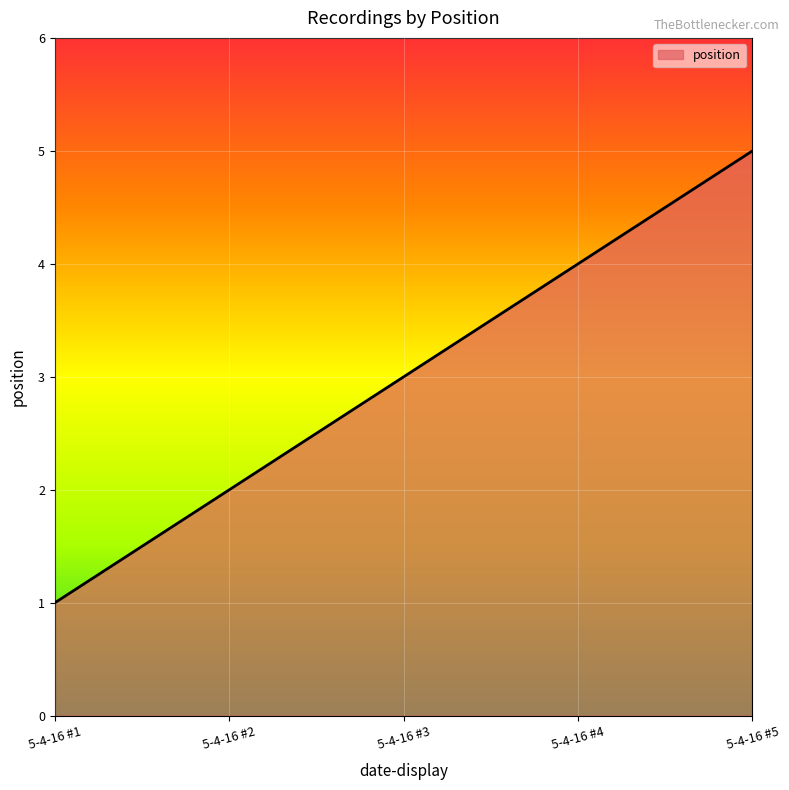

What is the change in value from 5-4-16 #4 to 5-4-16 #5?

+1